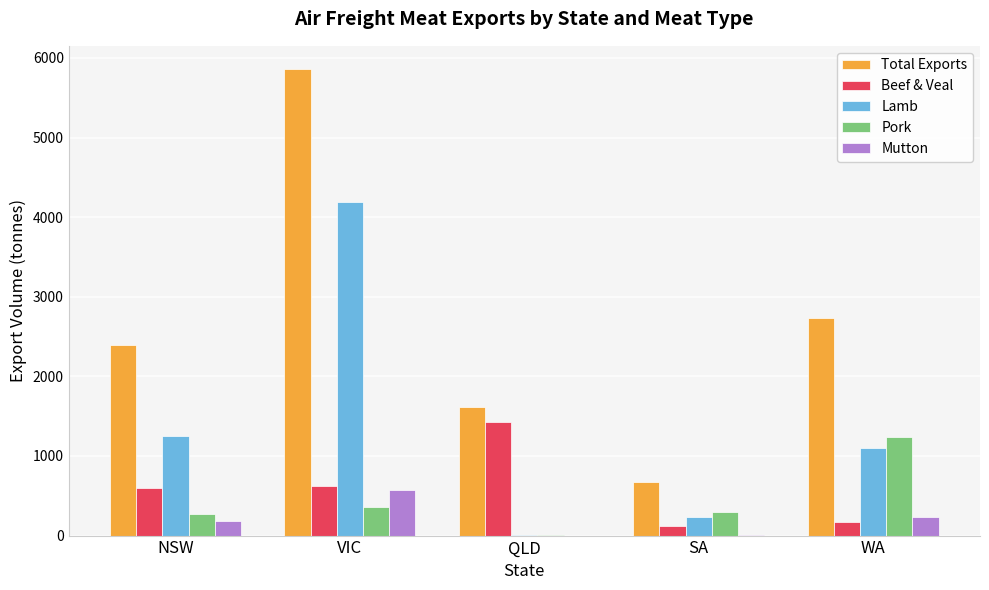

Which series has the largest range (max minus min)?

Total Exports